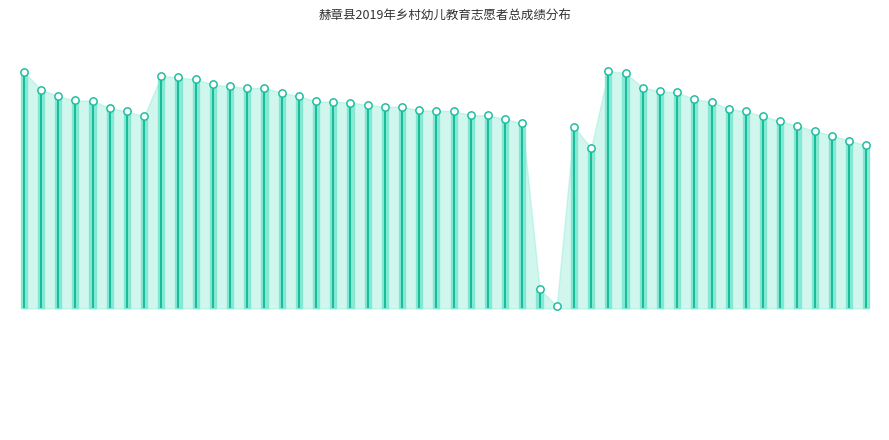

What is the ratio of the value at −10 to the value at 0?

0.3